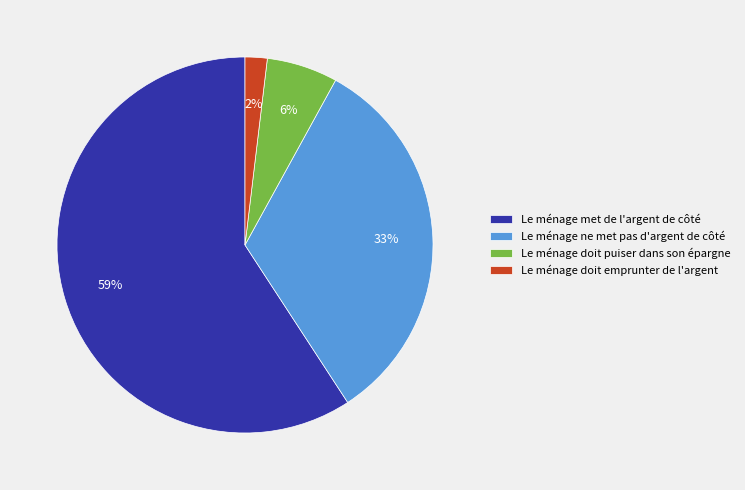

What is the largest slice in the pie chart?

Le ménage met de l'argent de côté